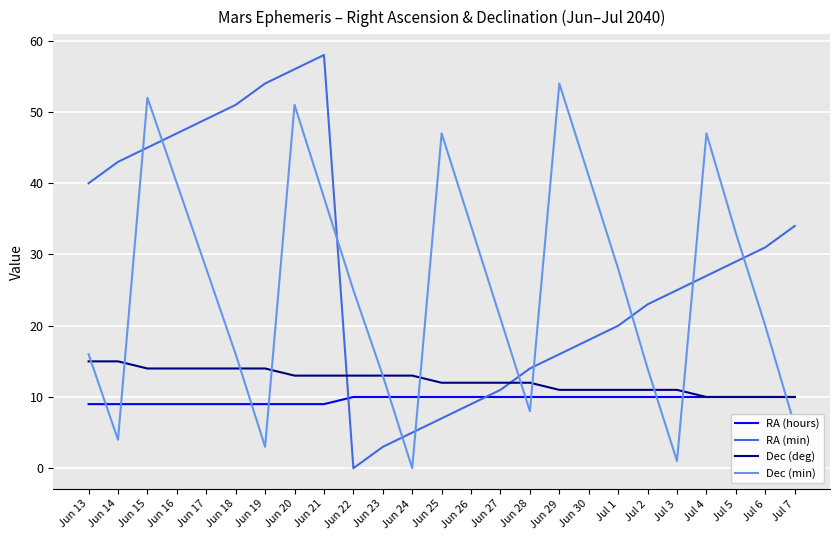

How many interior local peaks does the RA (min) series have?

1